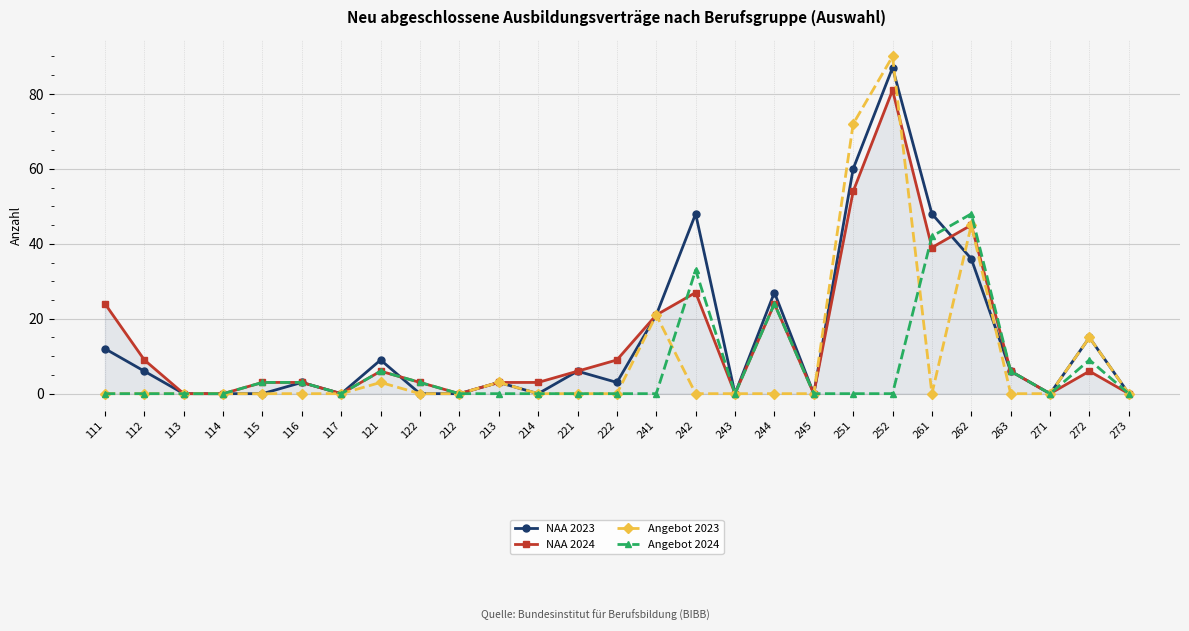

The value of NAA 2024 at 263 is 1. True or false?

False